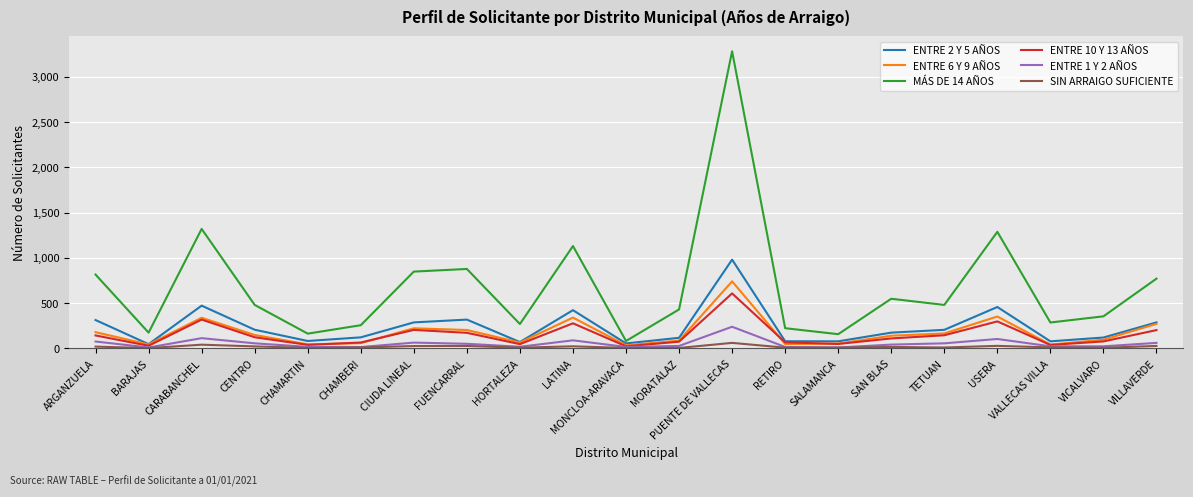

At which category does ENTRE 2 Y 5 AÑOS reach its first local peak?

CARABANCHEL